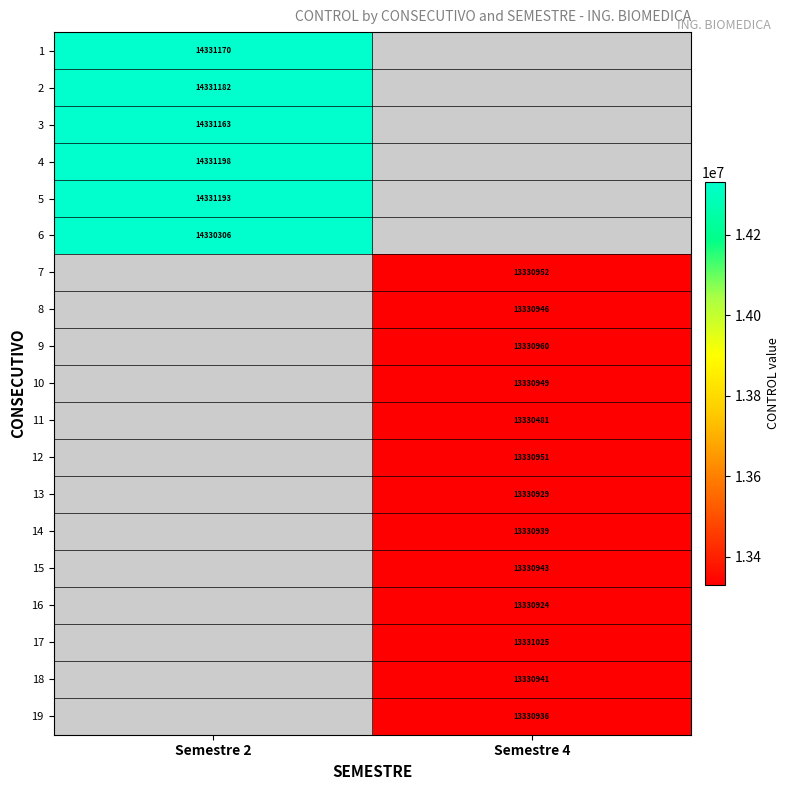

What is the spread (max minus min) of values at Semestre 2?

892.0